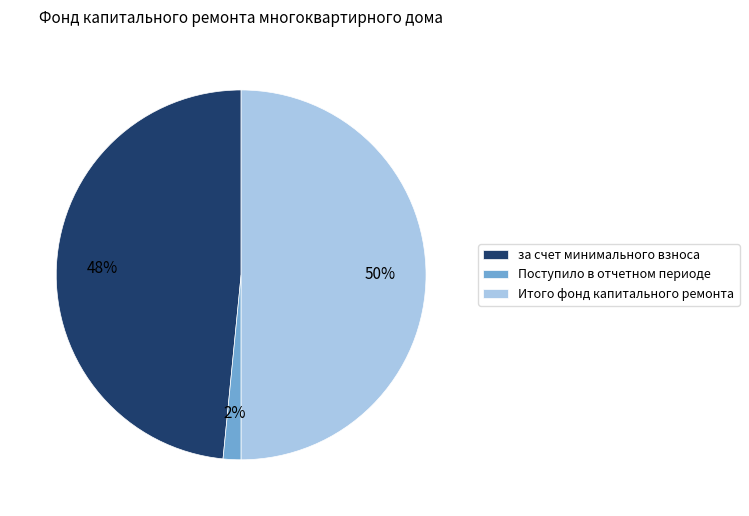

To the nearest percent, what portion does за счет минимального взноса represent?

48%